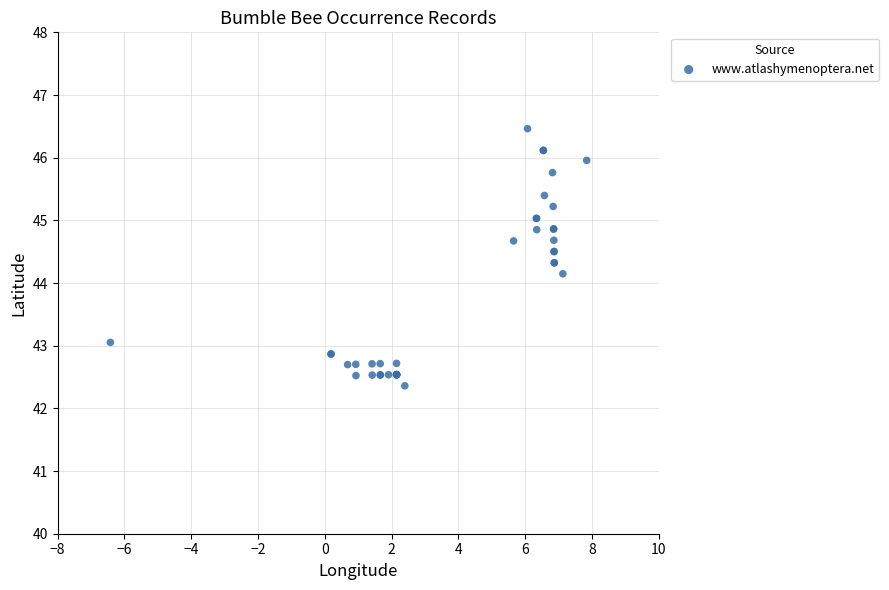

What Y value in the scatter plot is closest to 44?

44.1